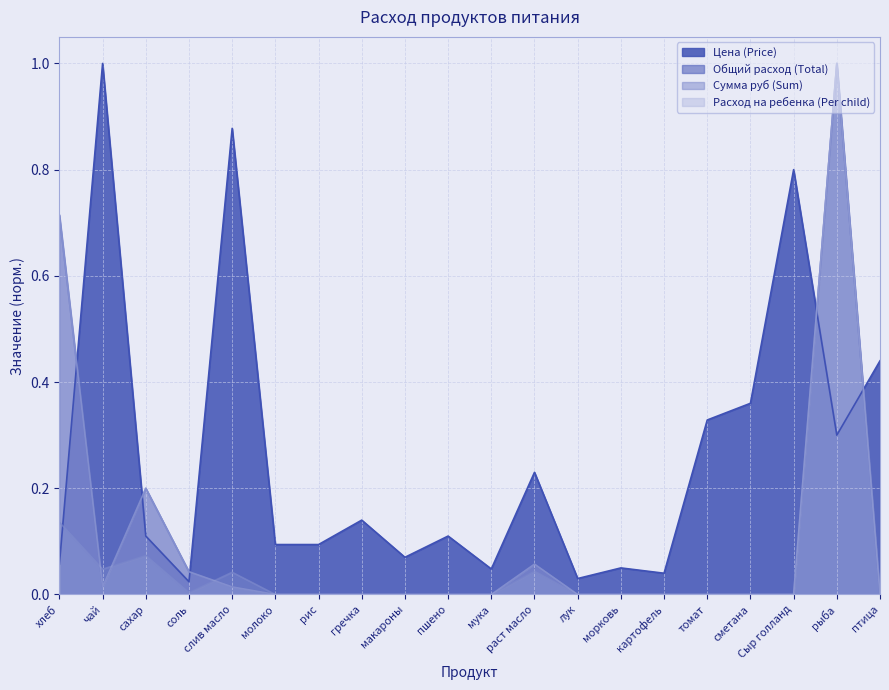

What is the total value across all series at макароны?

0.1